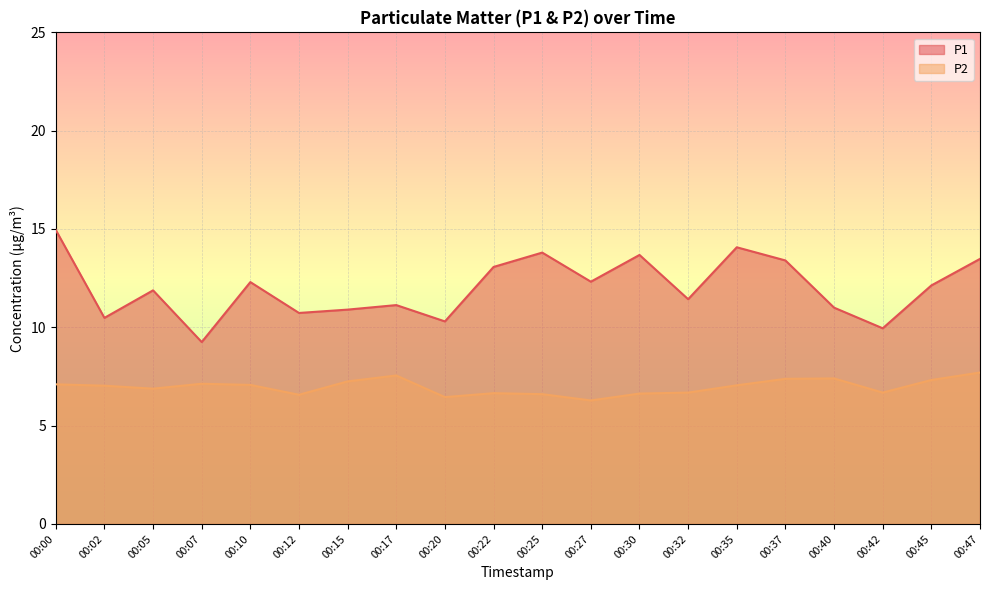

How many data points in P2 are less than 7?

9